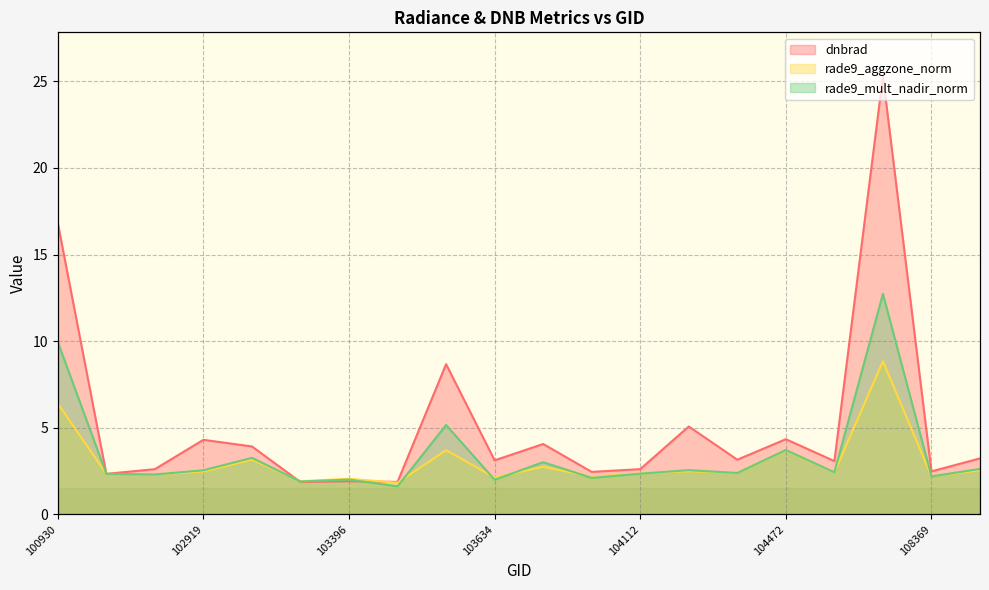

Is it true that rade9_aggzone_norm equals 2.4 at 104112?

True